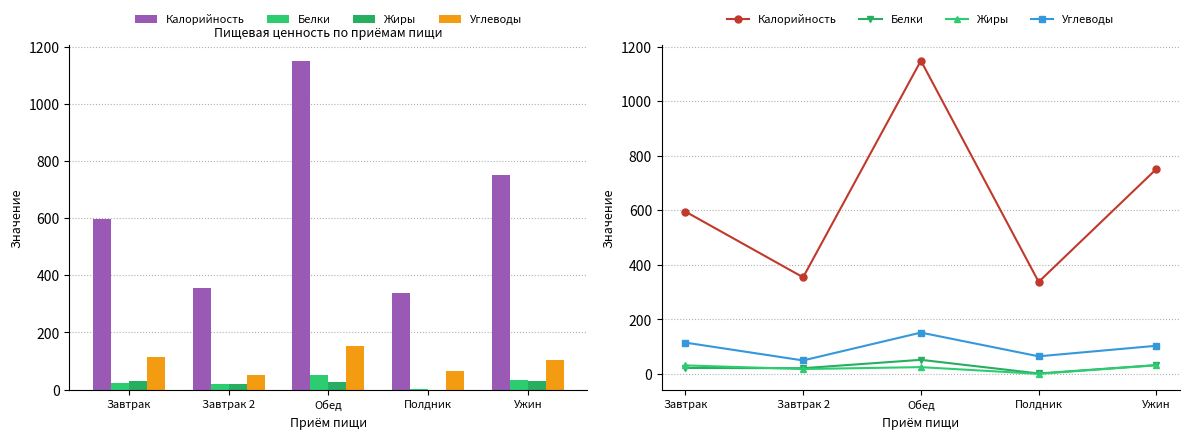

List the series in order of their peak value, lowest first.

Жиры, Белки, Углеводы, Калорийность